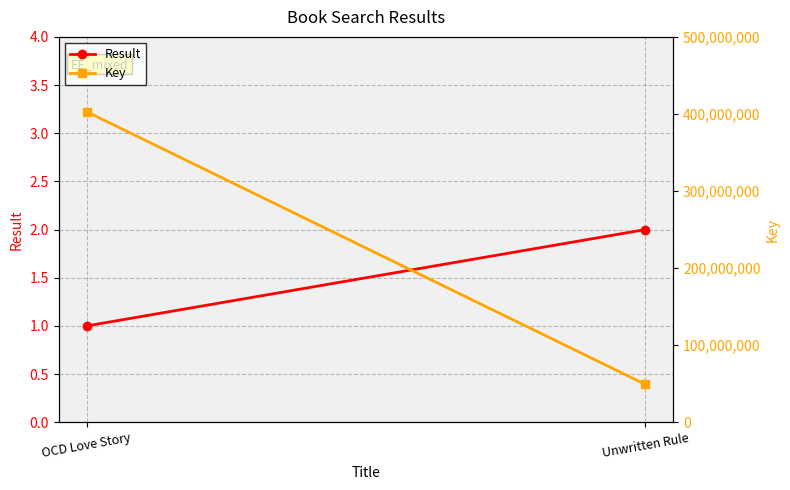

Reading left to right, extract all data points from this chart.

Result: 1	2
Key: 402991811	49220415